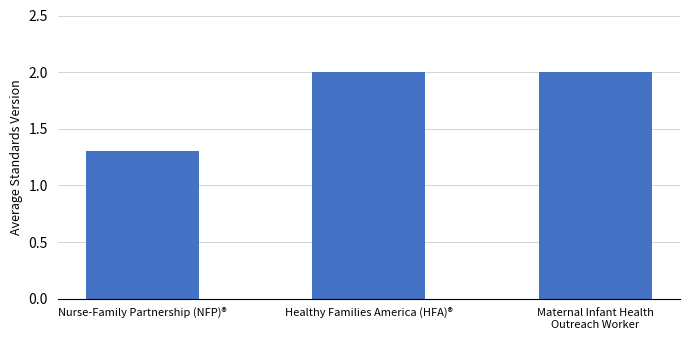

Which category has the lowest value across all series?

Nurse-Family Partnership (NFP)®